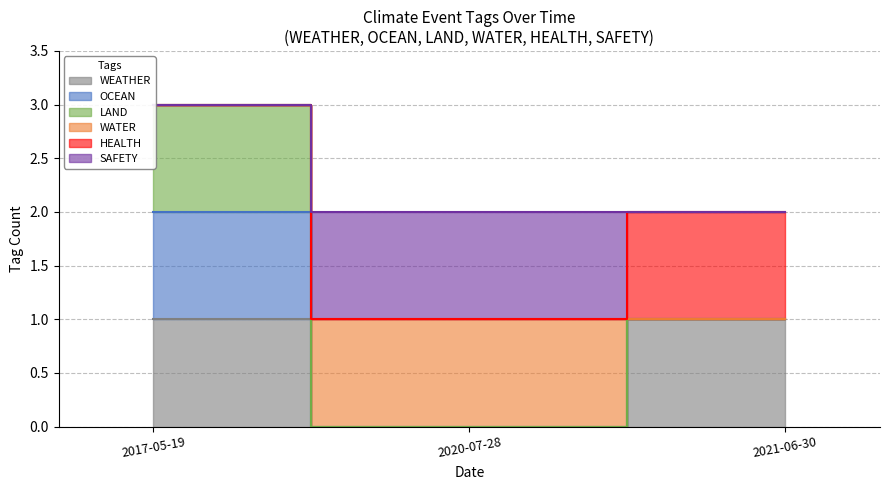

True or false: HEALTH has a value of 0 at 2020-07-28.

False